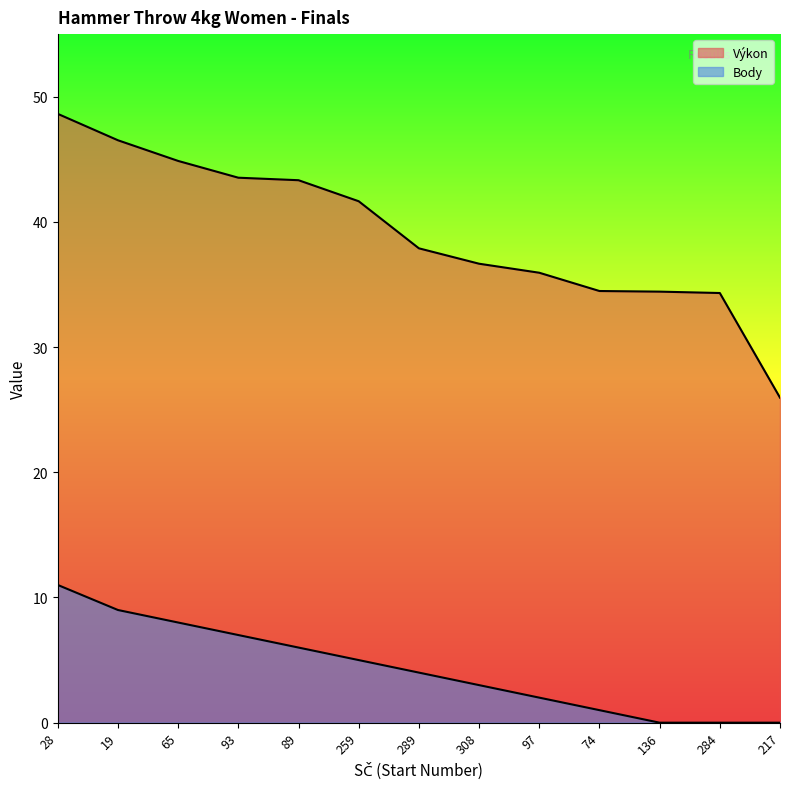

Reading left to right, what are all the values shown in this chart?

Výkon: 48.6	46.5	44.9	43.5	43.3	41.6	37.9	36.7	35.9	34.5	34.4	34.3	26.0
Body: 11.0	9.0	8.0	7.0	6.0	5.0	4.0	3.0	2.0	1.0	0.0	0.0	0.0